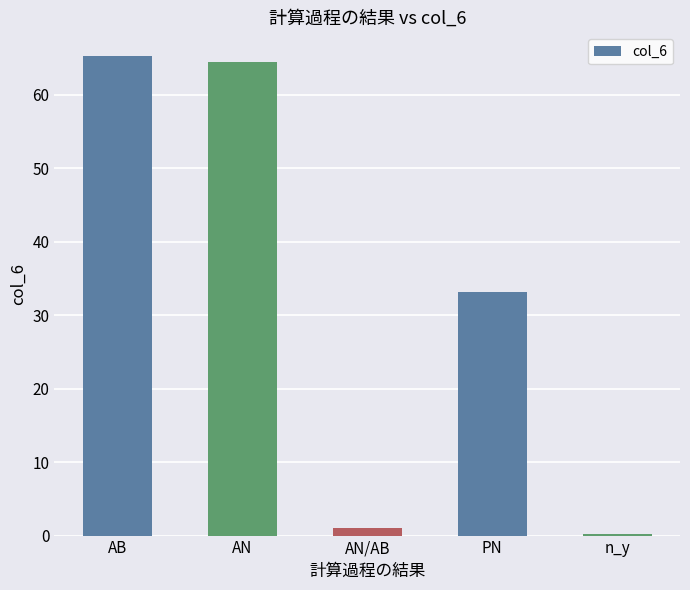

Rank the categories by value from lowest to highest.

n_y, AN/AB, PN, AN, AB